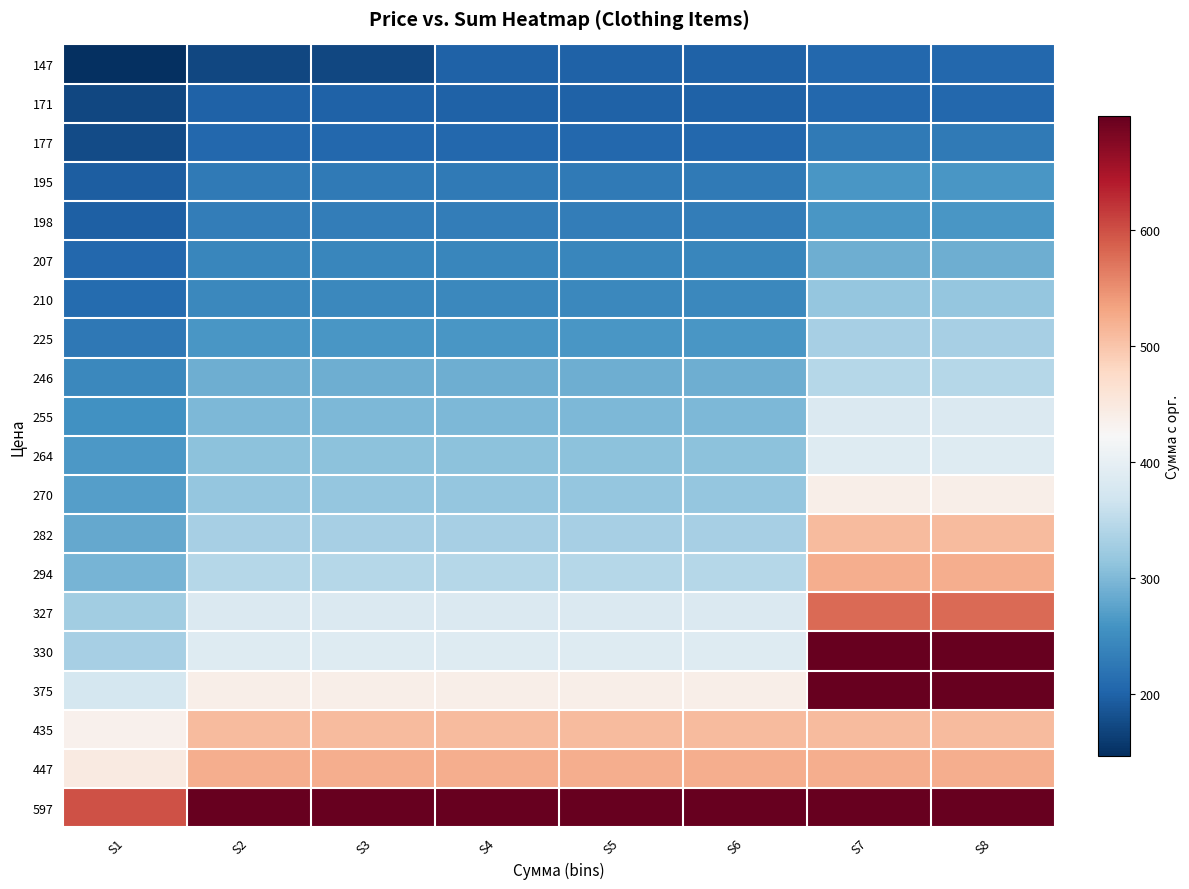

What is the minimum value shown in the chart?

147